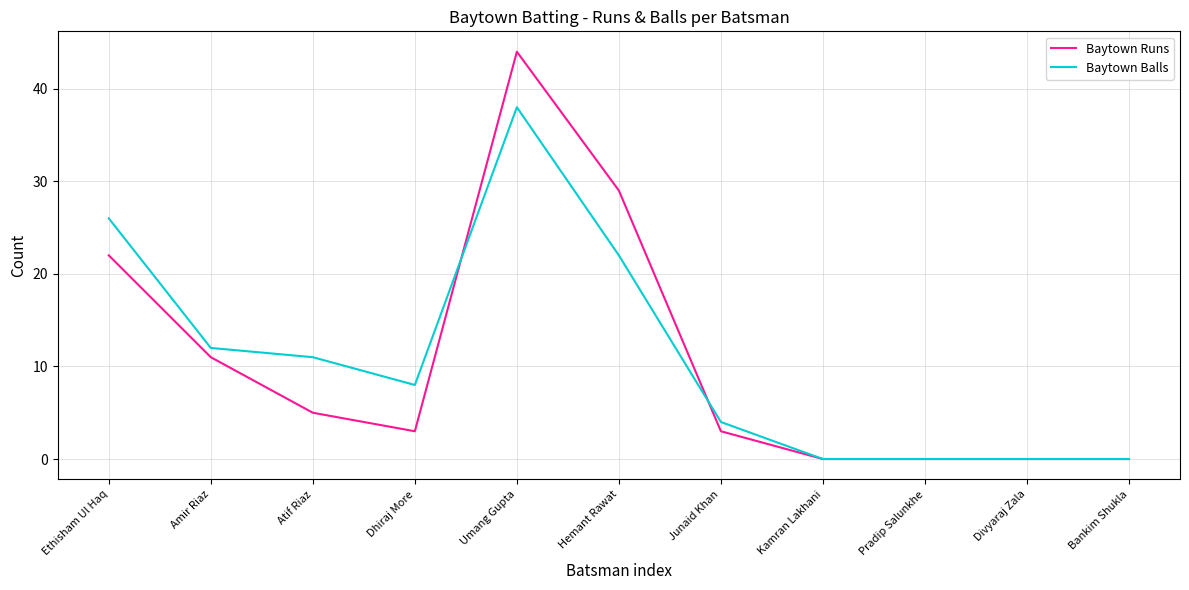

What position from the left is Amir Riaz?

2